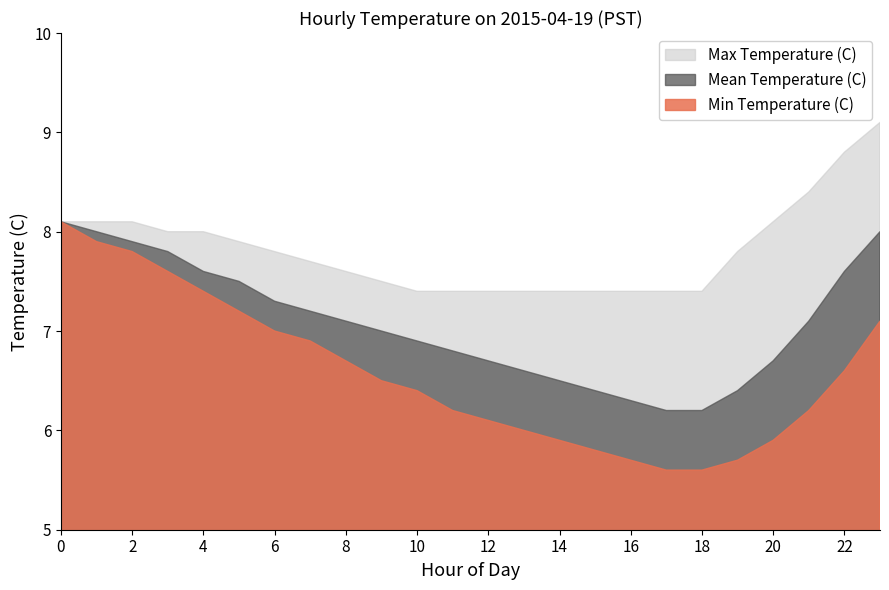

True or false: Mean Temperature (C) and Max Temperature (C) cross at least once.

False